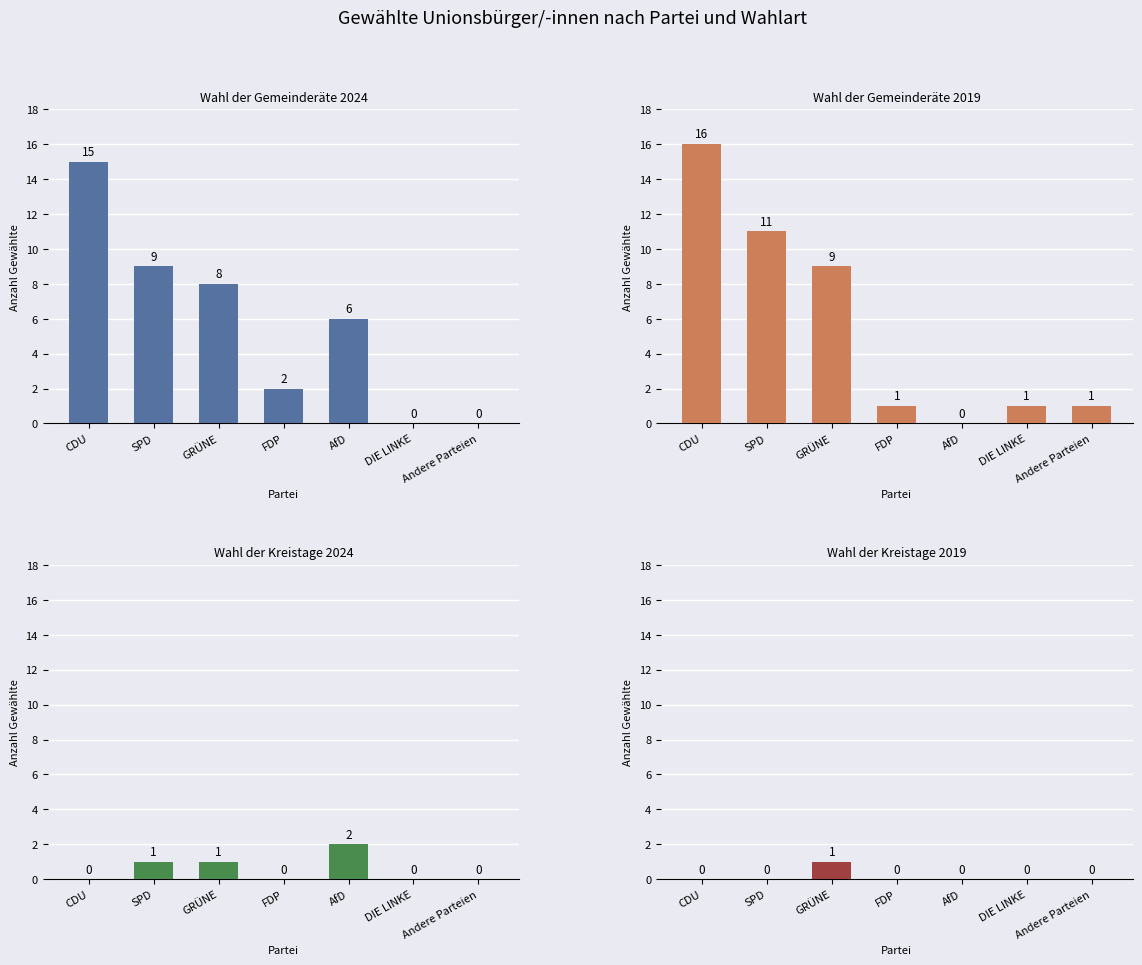

Which series has the widest spread of values?

Gemeinderat 2019